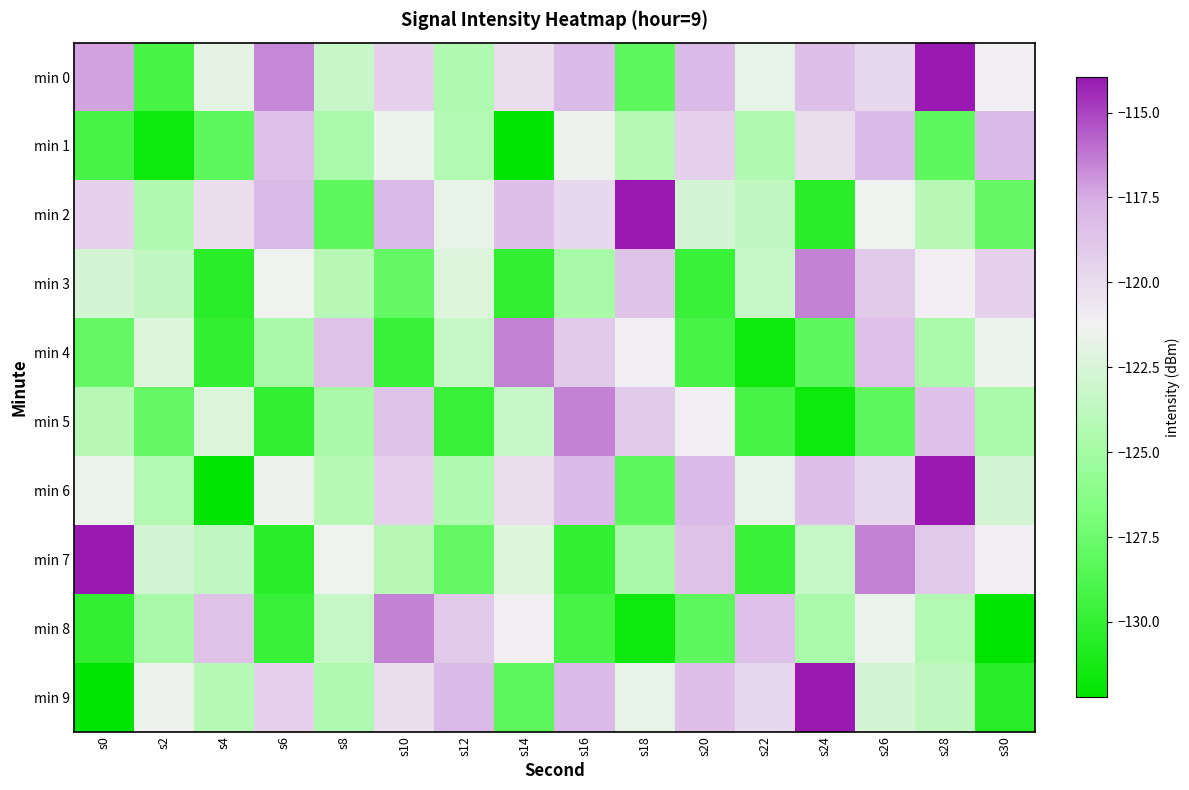

Which series has the largest total across all categories?

min 0